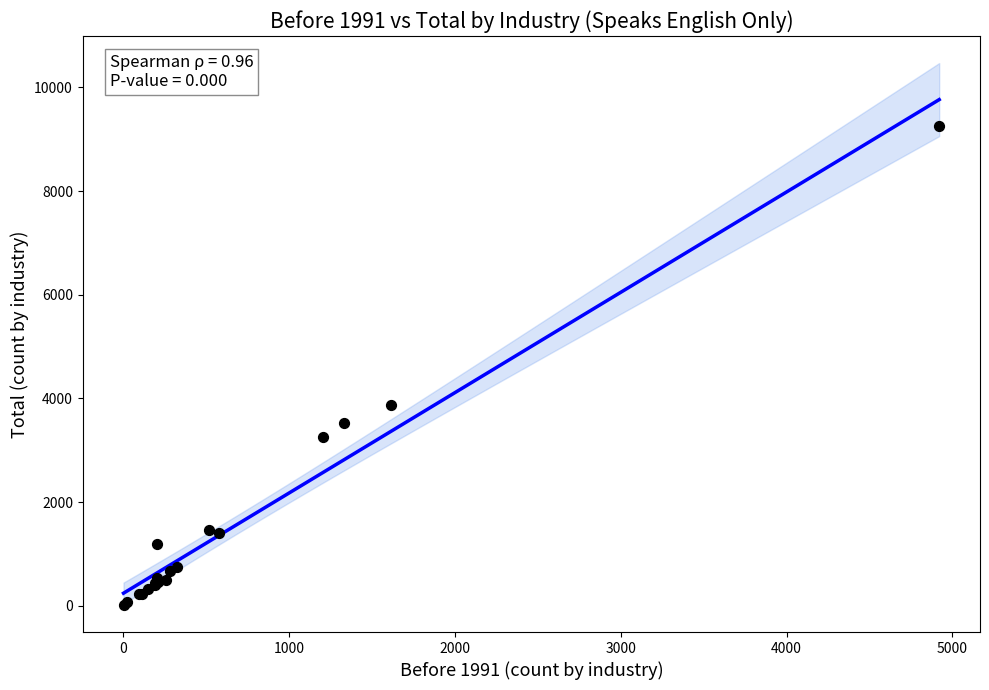

What Y value in the scatter plot is closest to 4638?

3880